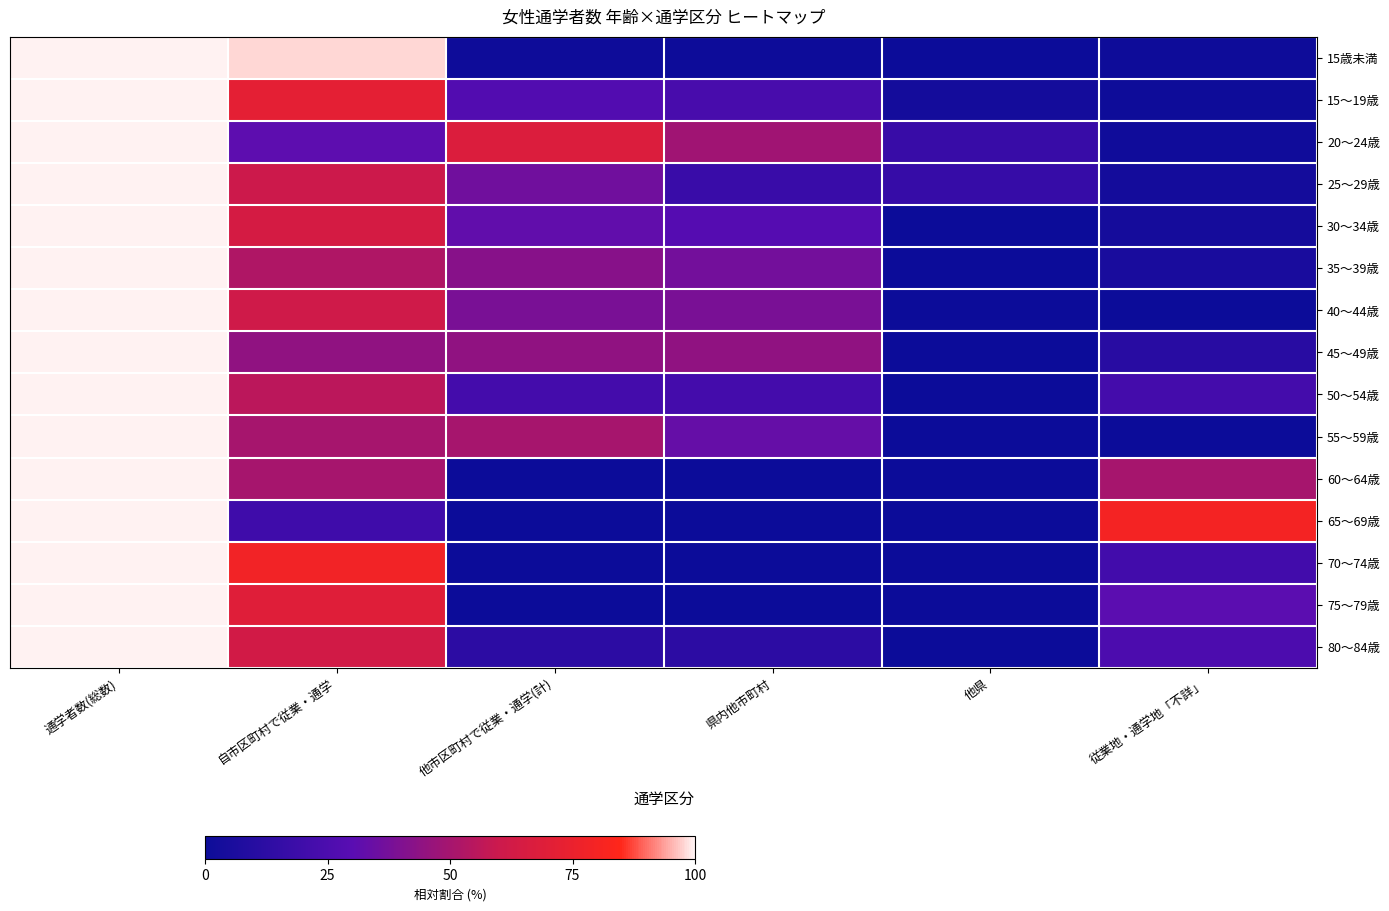

Rank the series at 県内他市町村 from lowest to highest value.

60～64歳, 65～69歳, 70～74歳, 75～79歳, 15歳未満, 80～84歳, 25～29歳, 50～54歳, 15～19歳, 30～34歳, 55～59歳, 35～39歳, 40～44歳, 45～49歳, 20～24歳